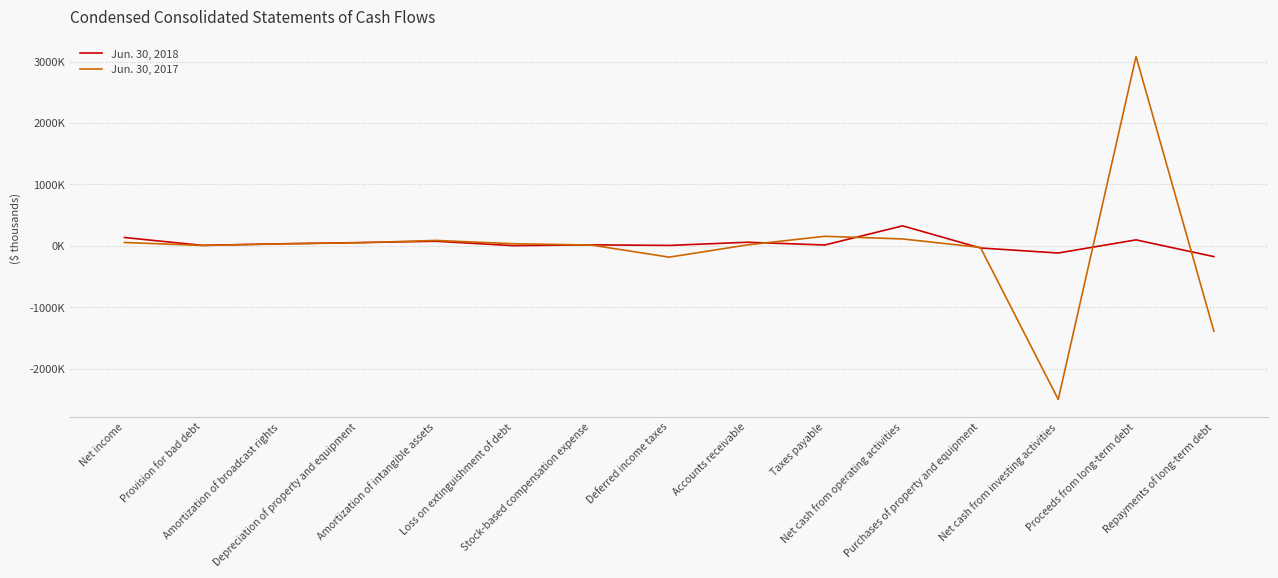

At how many categories does at least one series exceed 1922200?

1